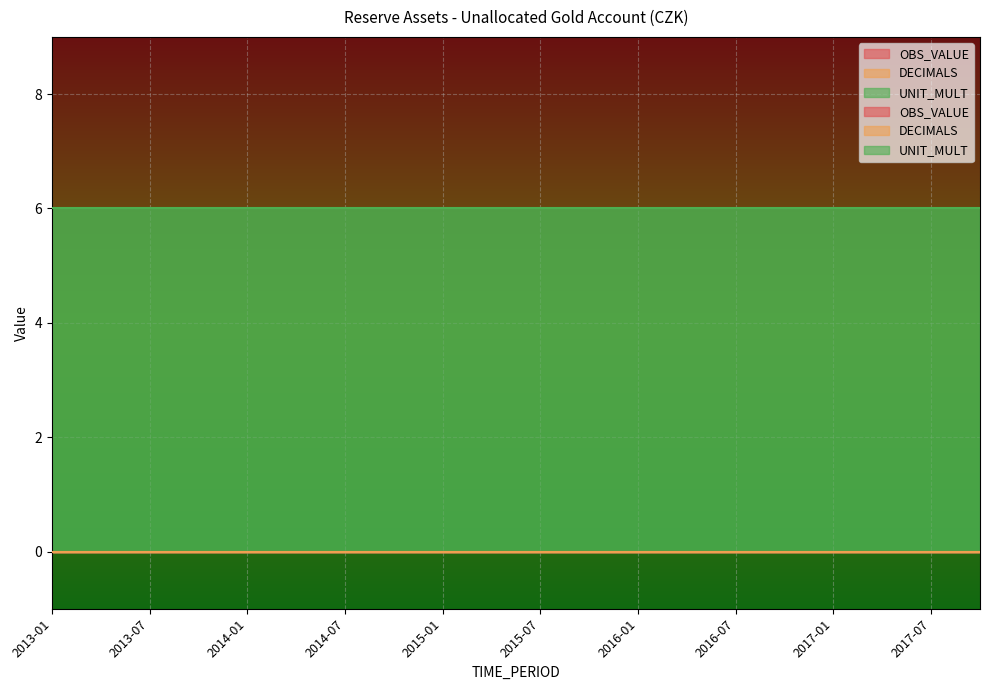

What is the spread (max minus min) of values at 2015-04?

6